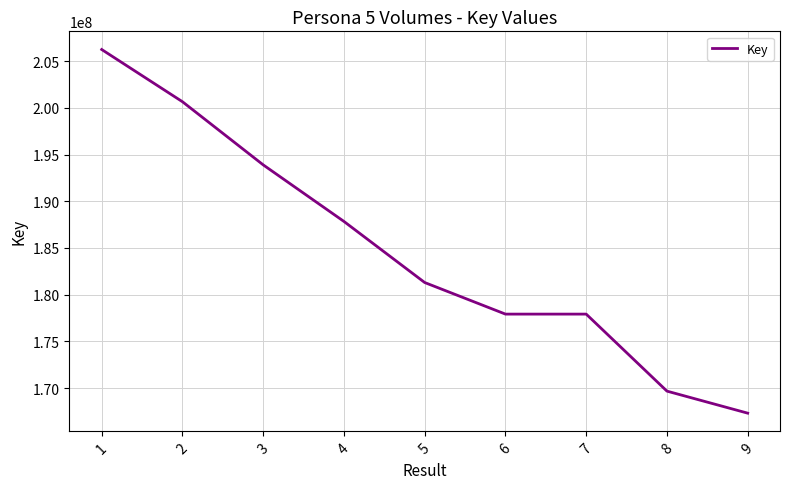

What value does the data have at 1, to the nearest 50?

206246550